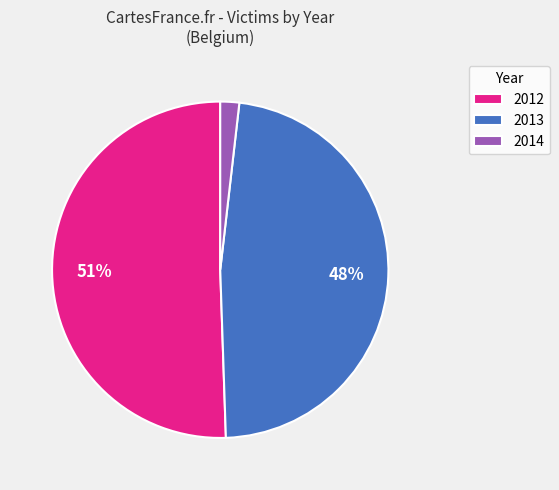

How many slices are in this pie chart?

3